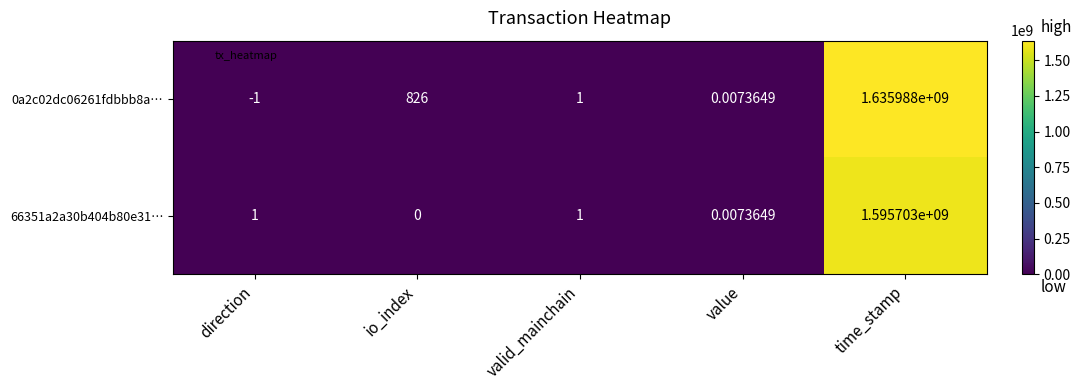

At which category is the sum across all series the highest?

time_stamp